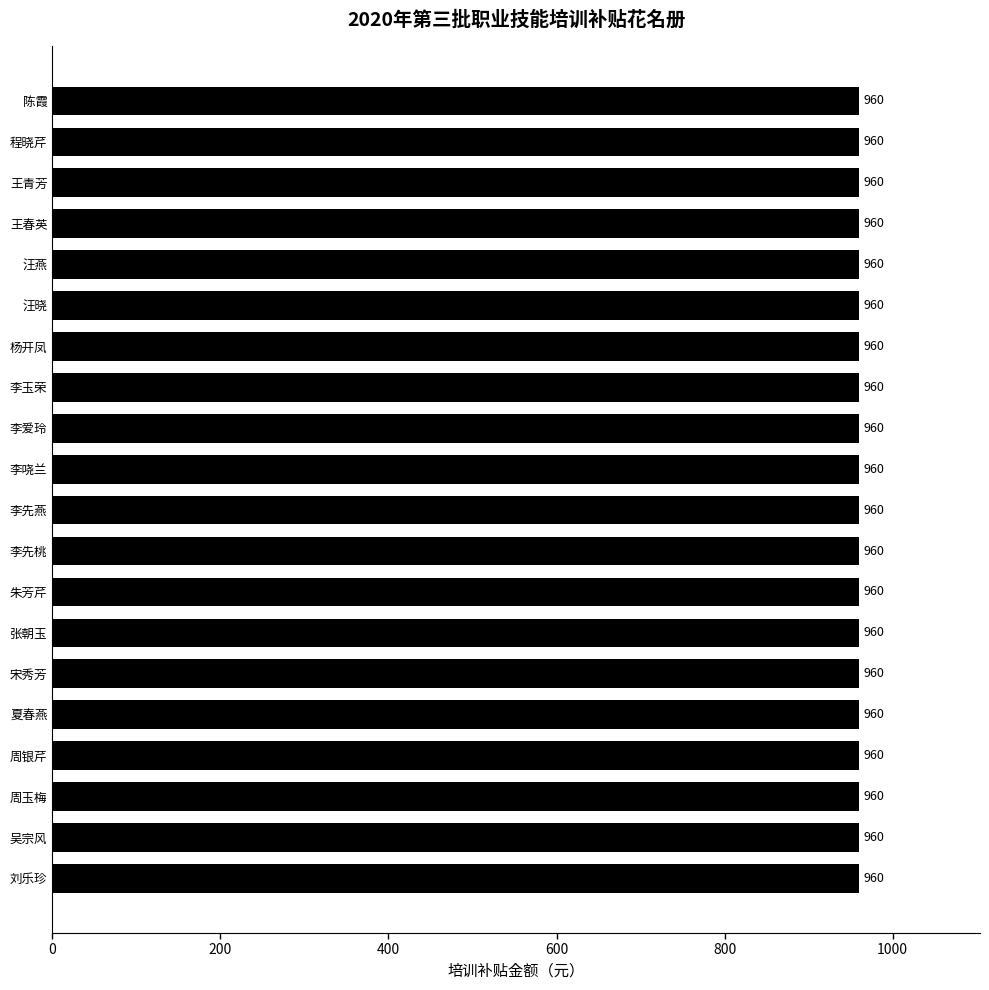

What is the value of the 培训补贴 bar at the 6th from the left?

960